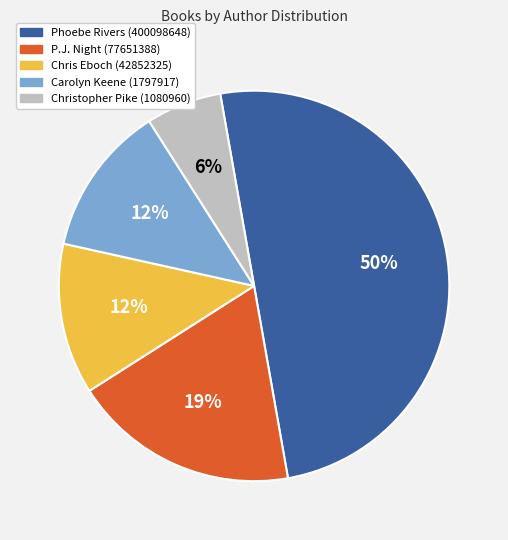

Does Christopher Pike (1080960) represent more than half of the total?

No